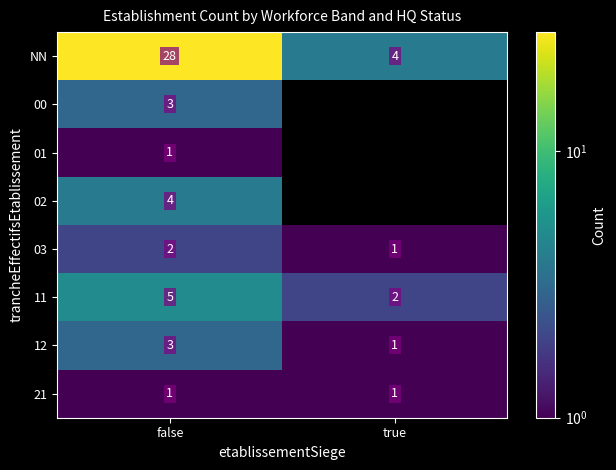

Between true and false, which is larger?

false